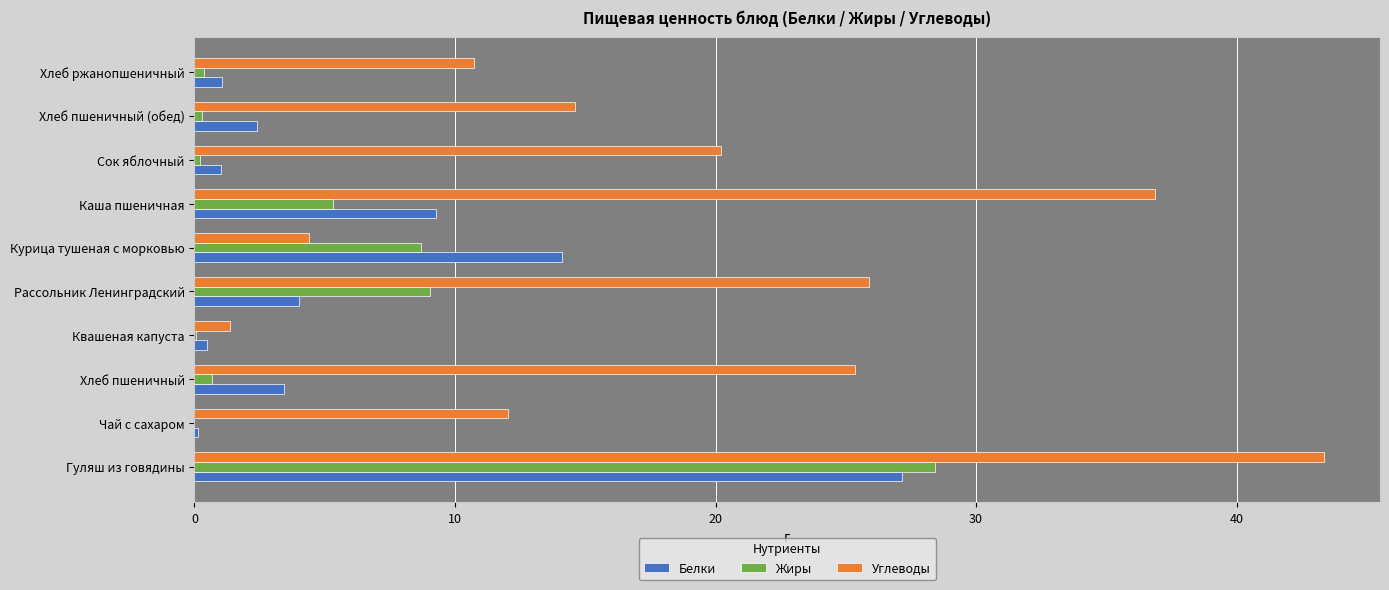

What is the maximum value for Углеводы?

43.3